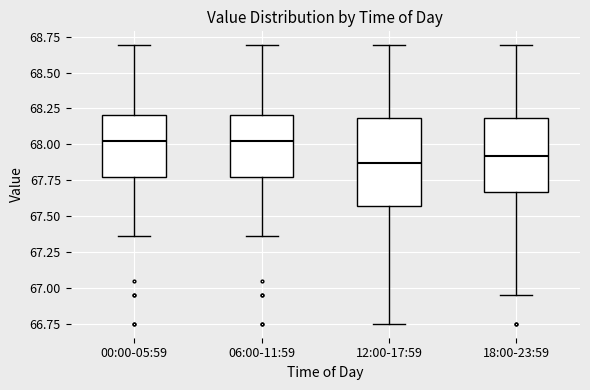

Reading left to right, transcribe this box plot: for each box, give where its median line is, the range the box spans, and where its two whiskers end, as read against the y-axis. The values are not printed on the chart, so give them approximately, as read against the axis.

00:00-05:59: median 68.05, box 67.75 to 68.20, whiskers 67.35 to 68.70
06:00-11:59: median 68.05, box 67.75 to 68.20, whiskers 67.35 to 68.70
12:00-17:59: median 67.85, box 67.55 to 68.20, whiskers 66.75 to 68.70
18:00-23:59: median 67.90, box 67.65 to 68.20, whiskers 66.95 to 68.70